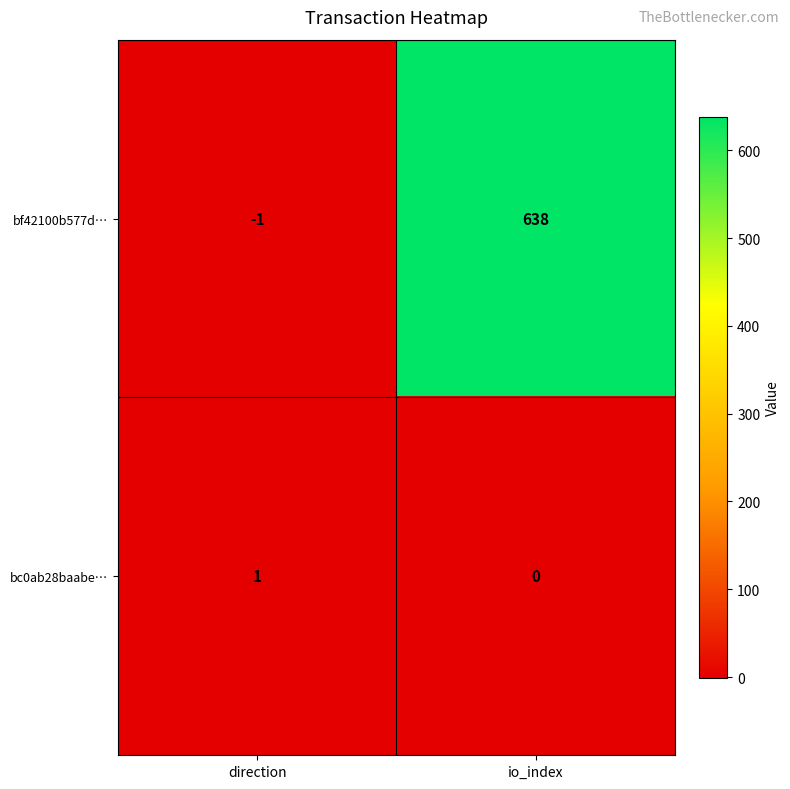

Reading left to right, list all the values displayed in this chart.

bf42100b577d…: -1	638
bc0ab28baabe…: 1	0